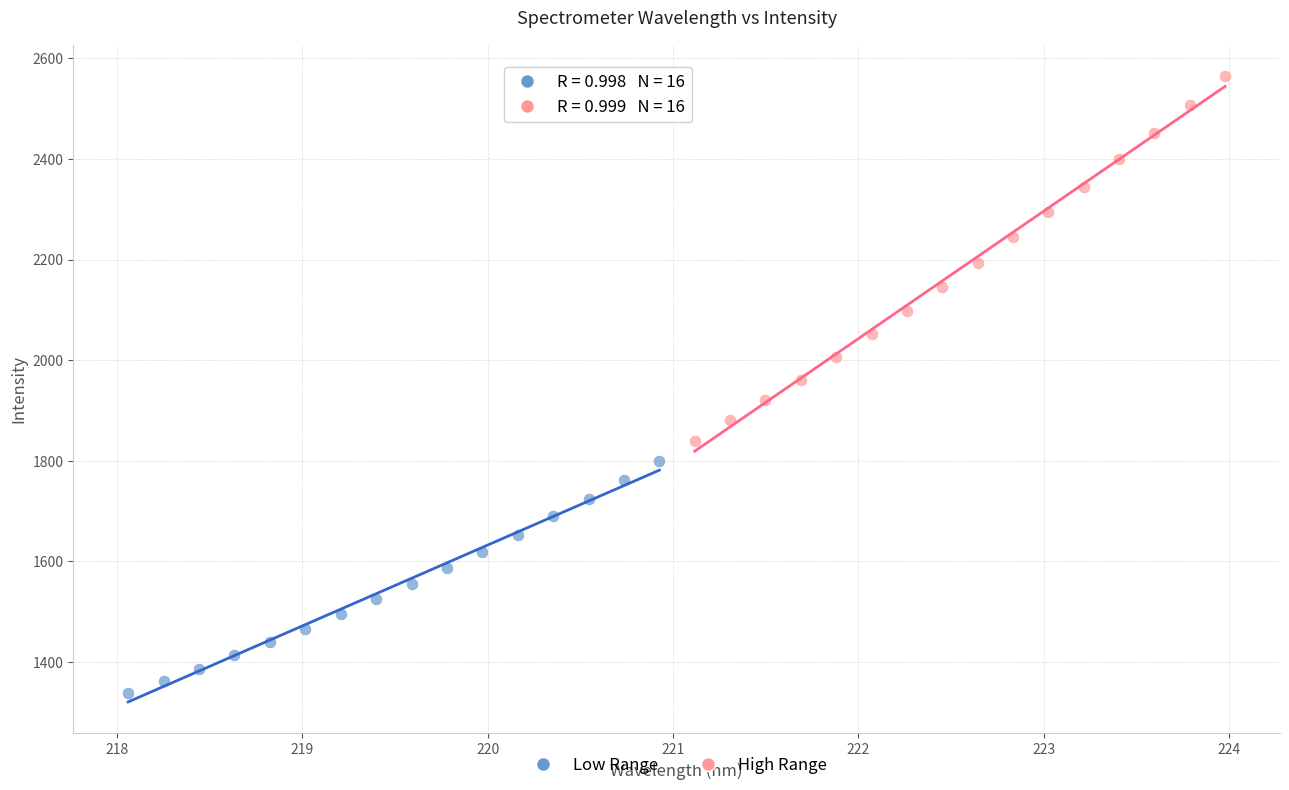

Which series contains the highest Y value?

High Range